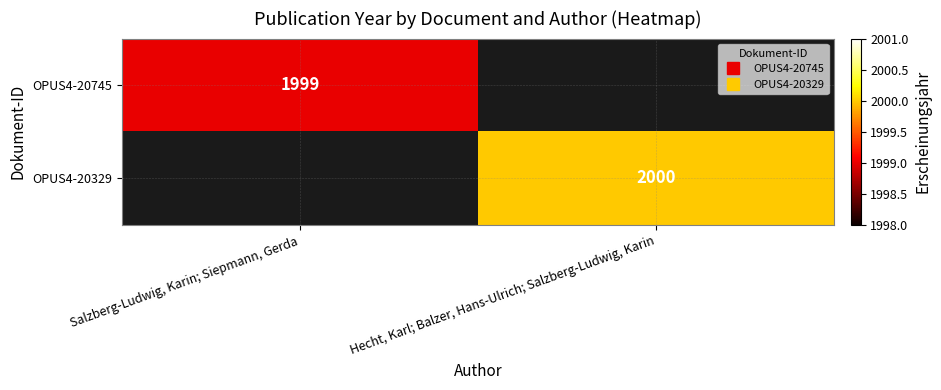

Which series has the largest range (max minus min)?

OPUS4-20745